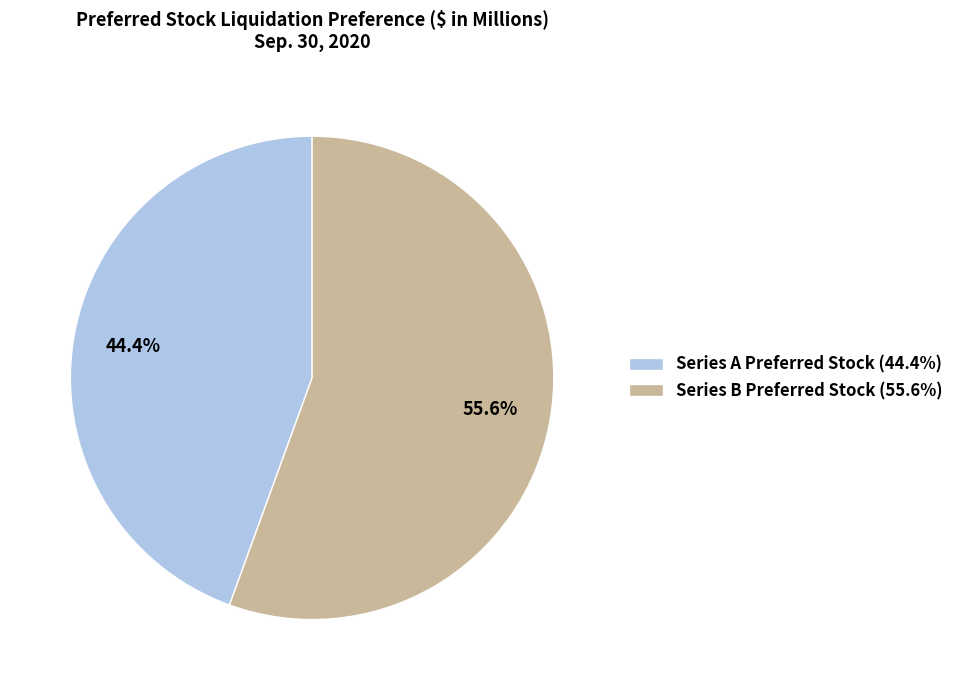

Is Series B Preferred Stock the majority of the pie?

Yes